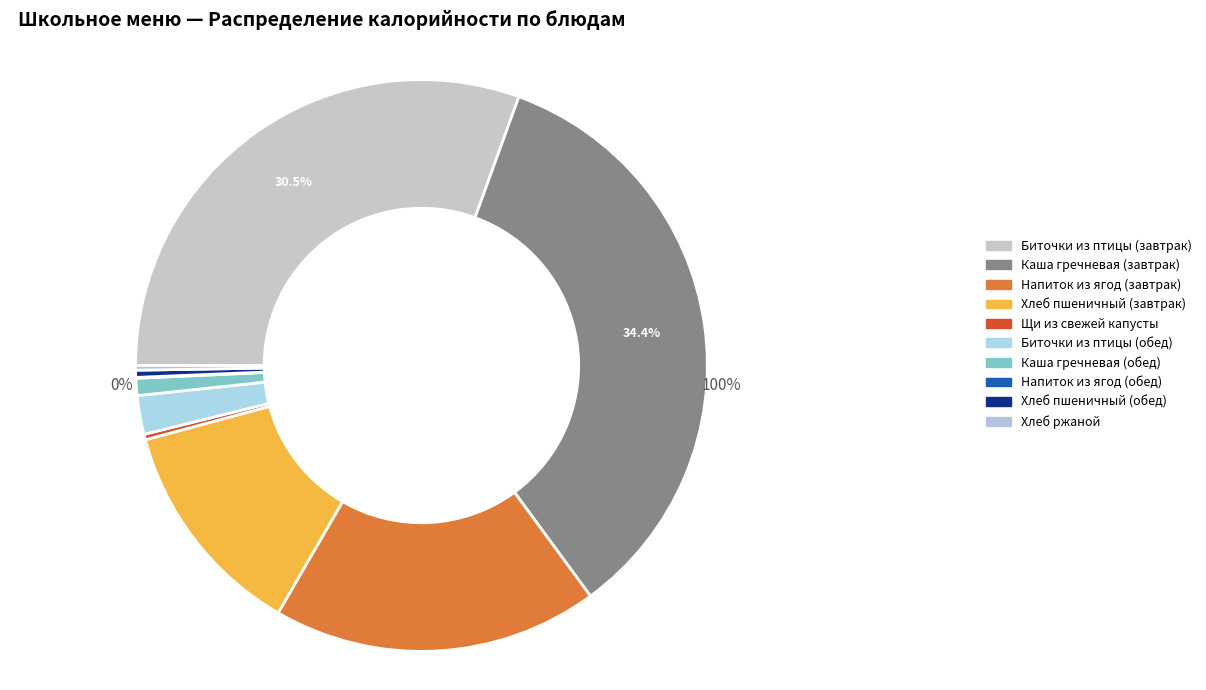

Rank the categories by value from highest to lowest.

Каша гречневая (завтрак), Биточки из птицы (завтрак), Напиток из ягод (завтрак), Хлеб пшеничный (завтрак), Биточки из птицы (обед), Каша гречневая (обед), Хлеб пшеничный (обед), Щи из свежей капусты, Хлеб ржаной, Напиток из ягод (обед)